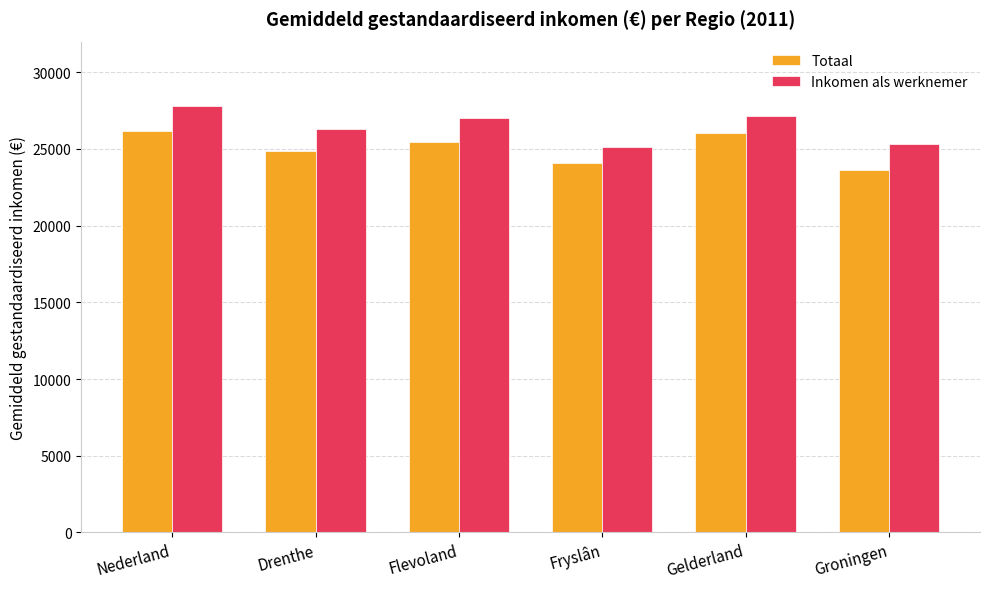

What is the spread (max minus min) of values at Flevoland?

1568